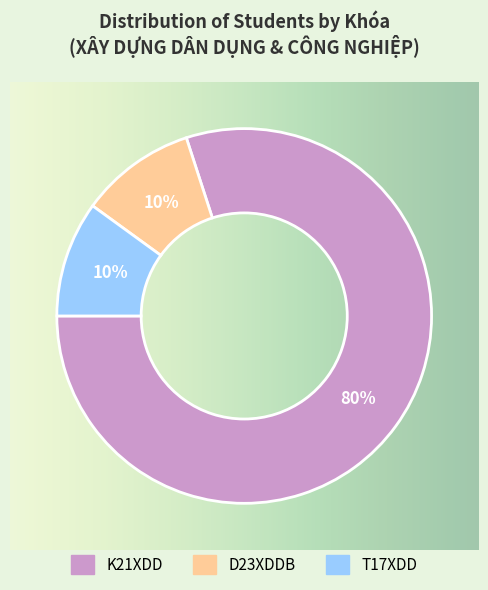

To the nearest percent, what portion does T17XDD represent?

10%